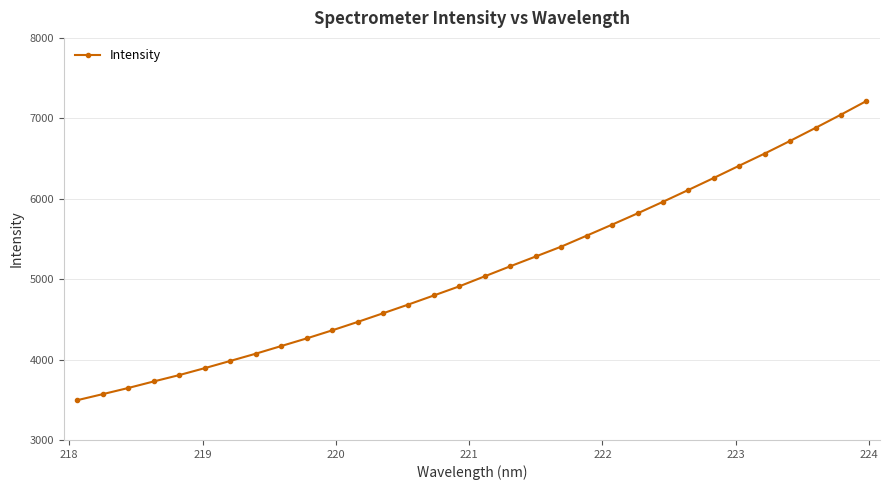

What is the difference between the maximum and second lowest values?

3645.4